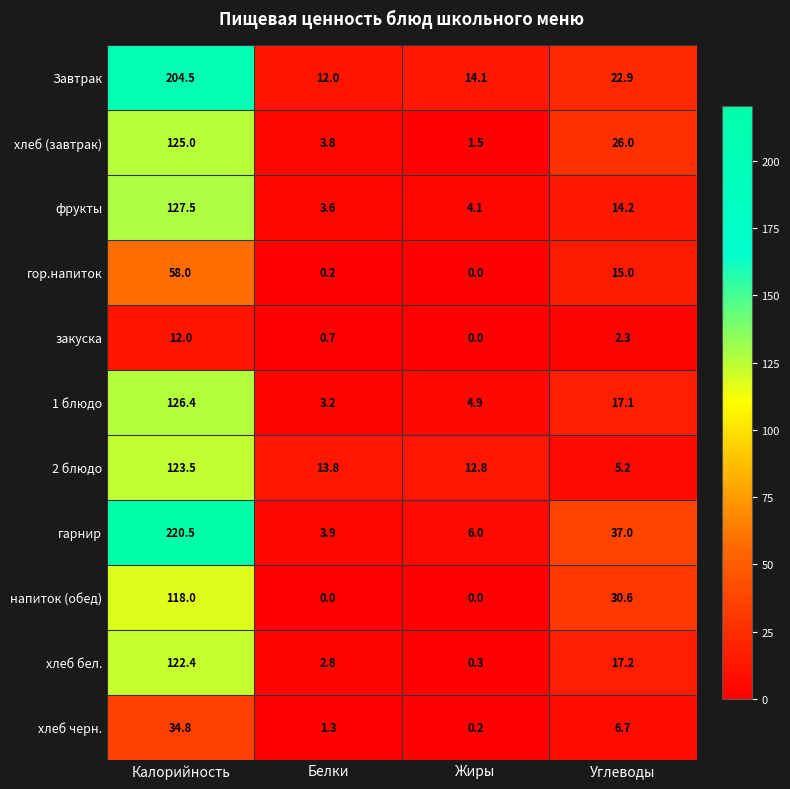

At which label does гор.напиток first exceed 15?

Калорийность